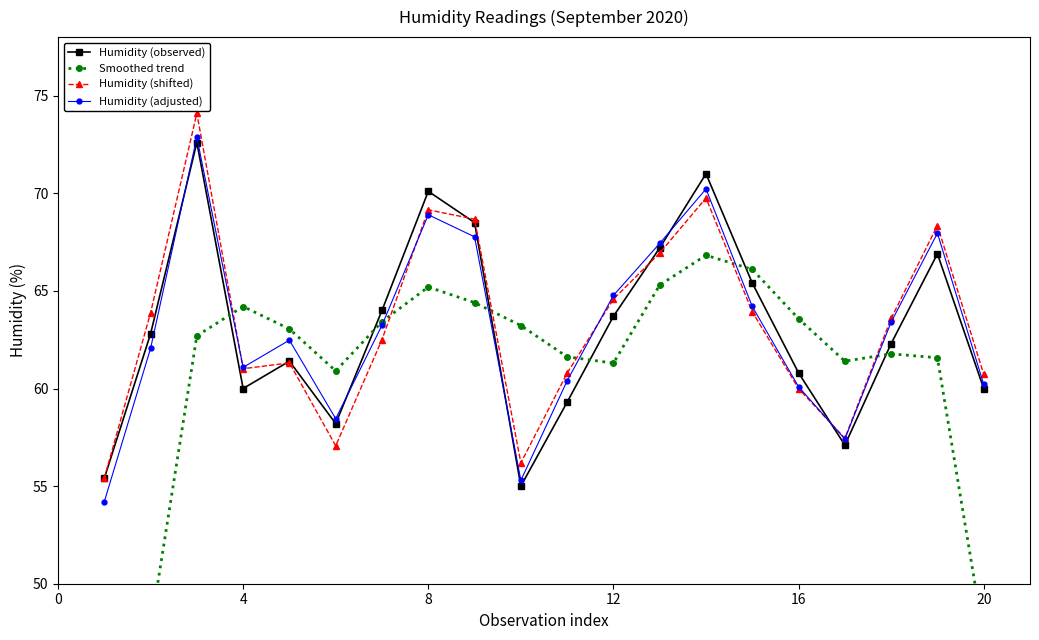

The Humidity (observed) series shows 60.8 at 16. True or false?

True